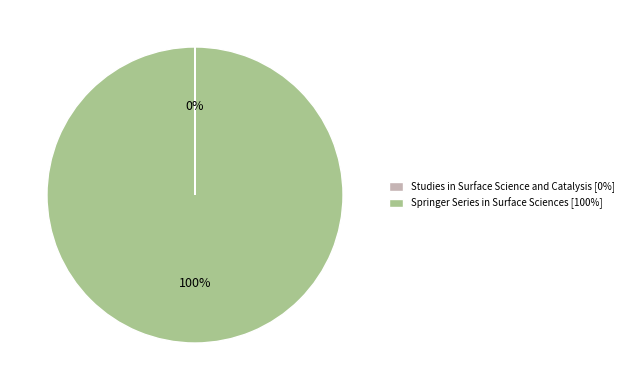

Is there any slice that represents more than half of the pie?

Yes